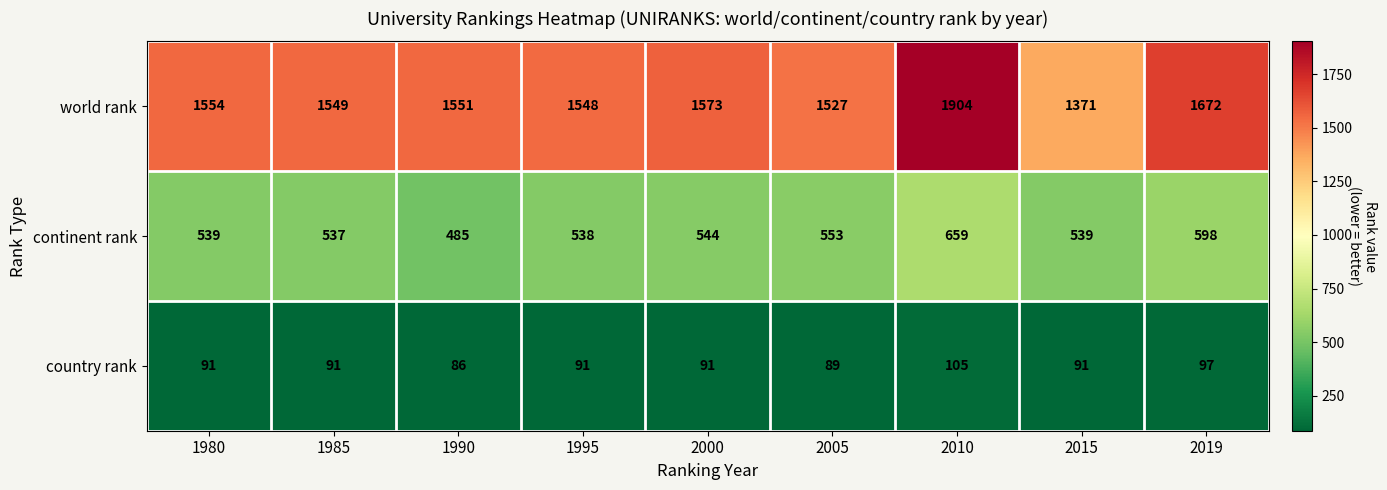

Read the country rank value at 1985, to the nearest 5.

90